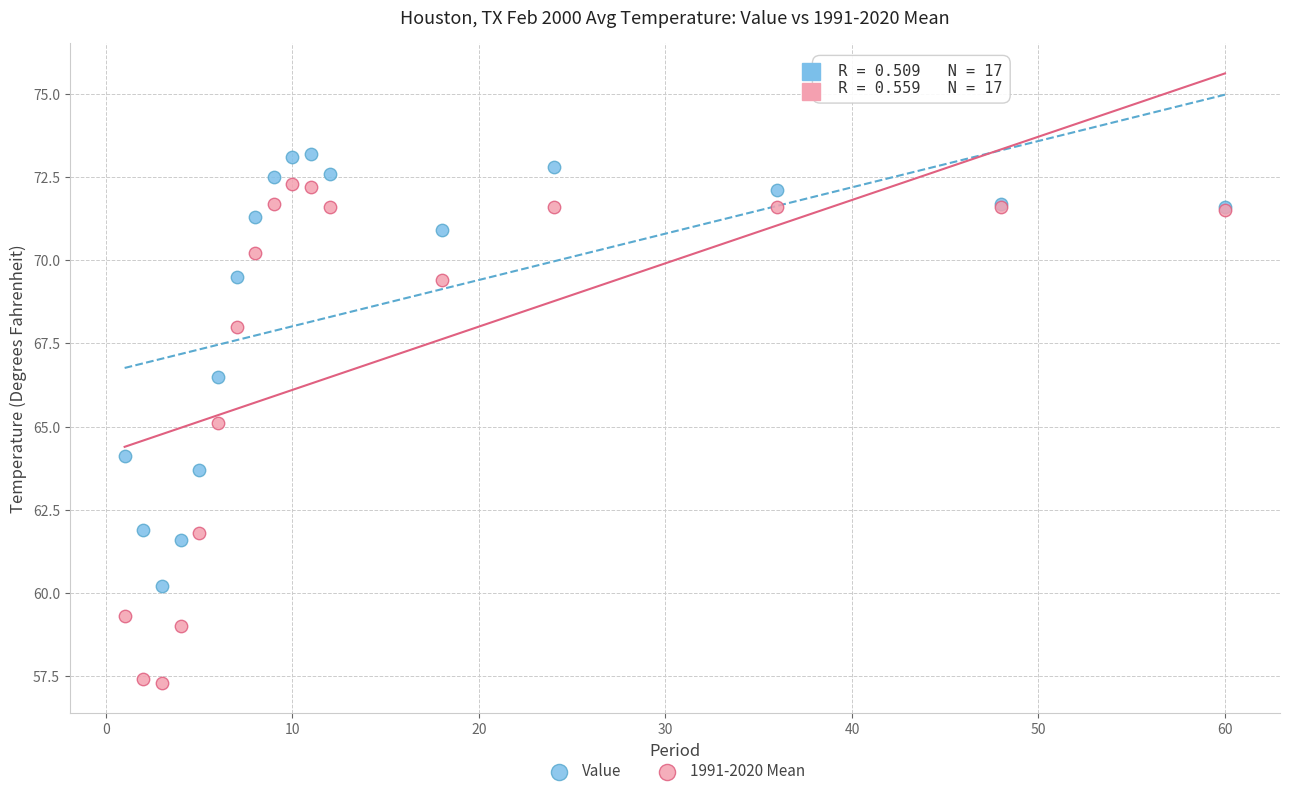

In the Value series, what Y value is closest to 66?

66.5